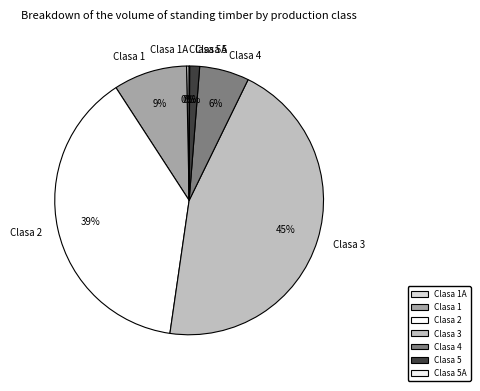

To the nearest percent, what portion does Clasa 5 represent?

1%